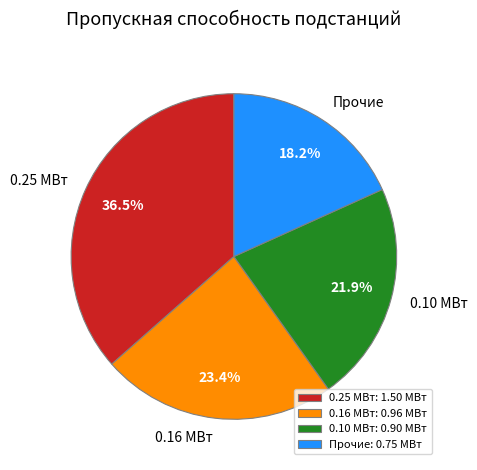

Is there a majority slice in this chart?

No